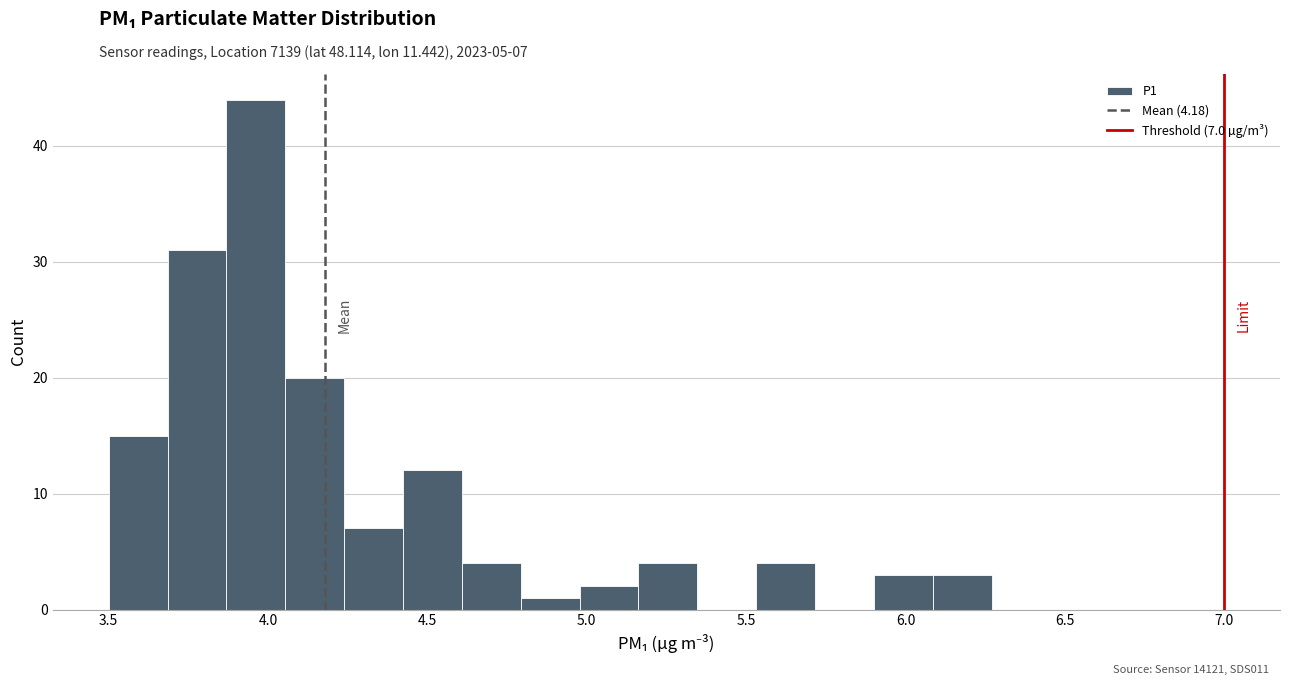

Around what value on the x-axis is the tallest bar? Give the approximate position of its centre, as read against the axis.

3.95